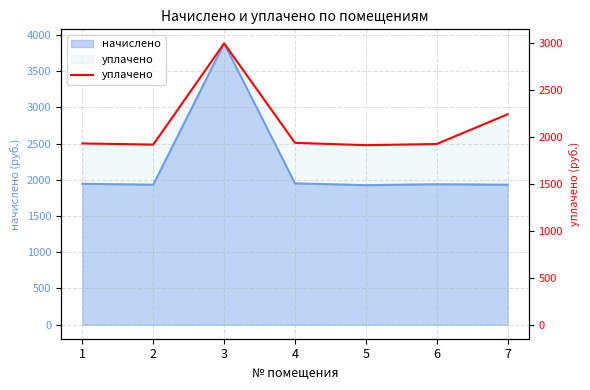

Reading right to left, extract all data points from this chart.

7=2243.7	6=1926.9	5=1914.6	4=1939.1	3=3000.0	2=1920.7	1=1933.0